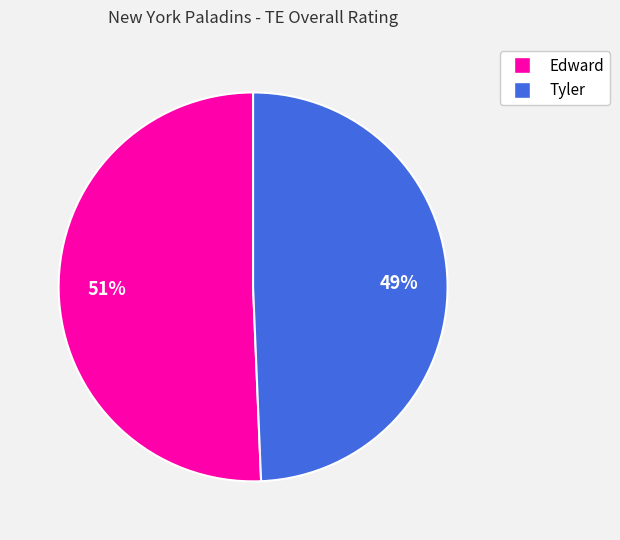

Which slice represents more than half of the pie?

Edward